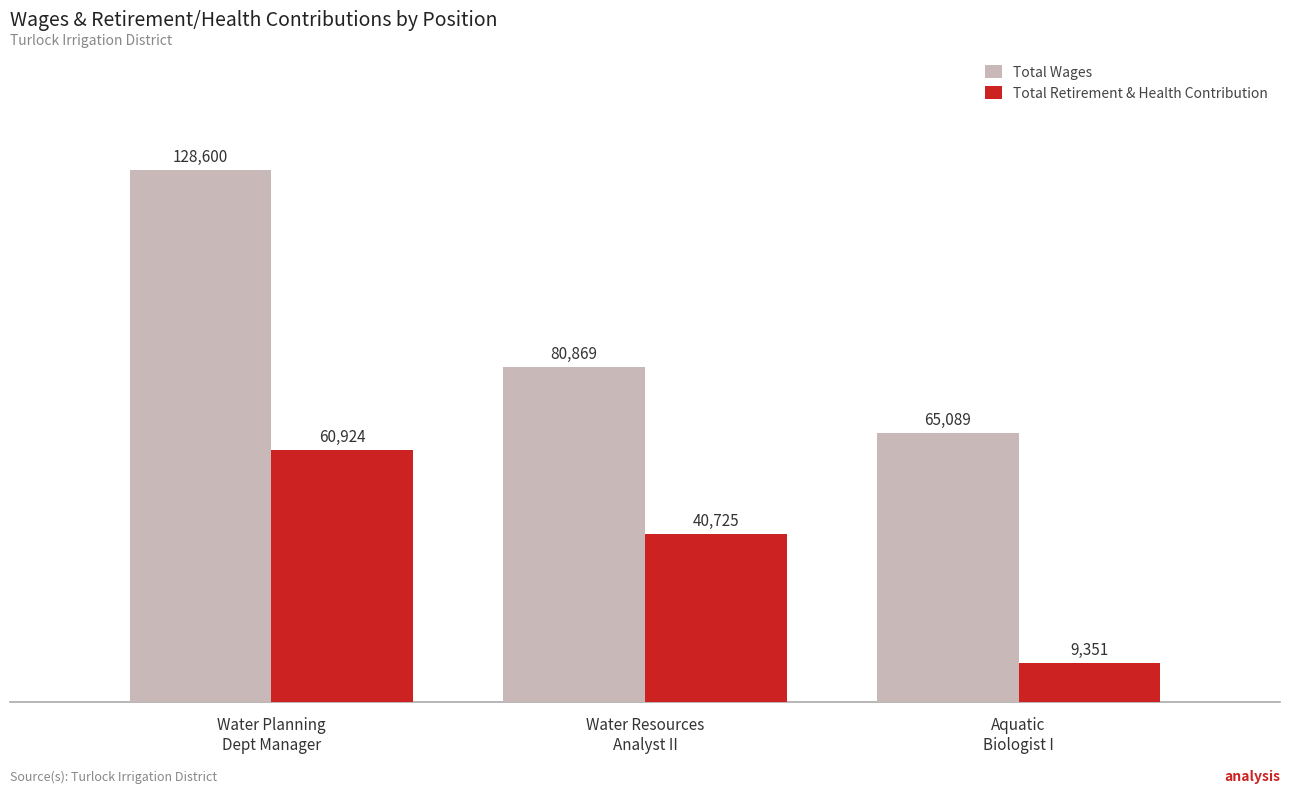

What is the maximum value shown in the chart?

128600